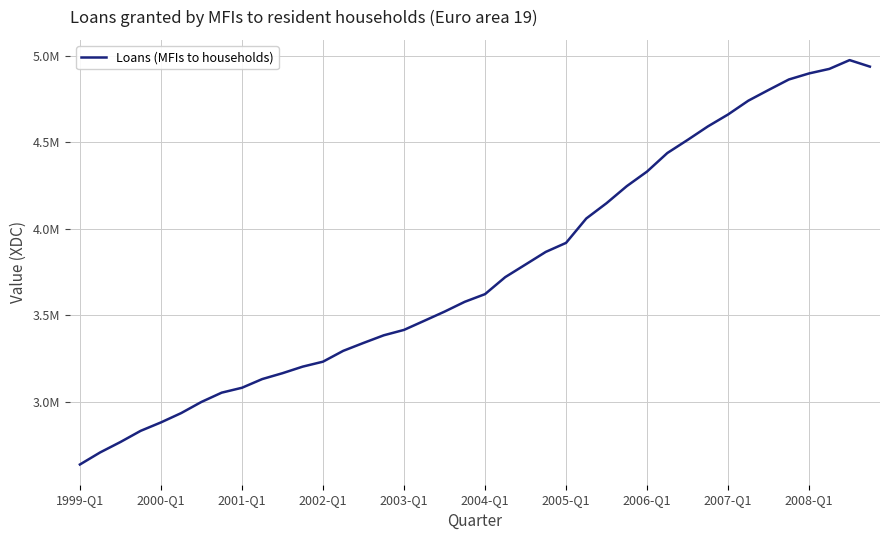

Which category has the highest value across all series?

38